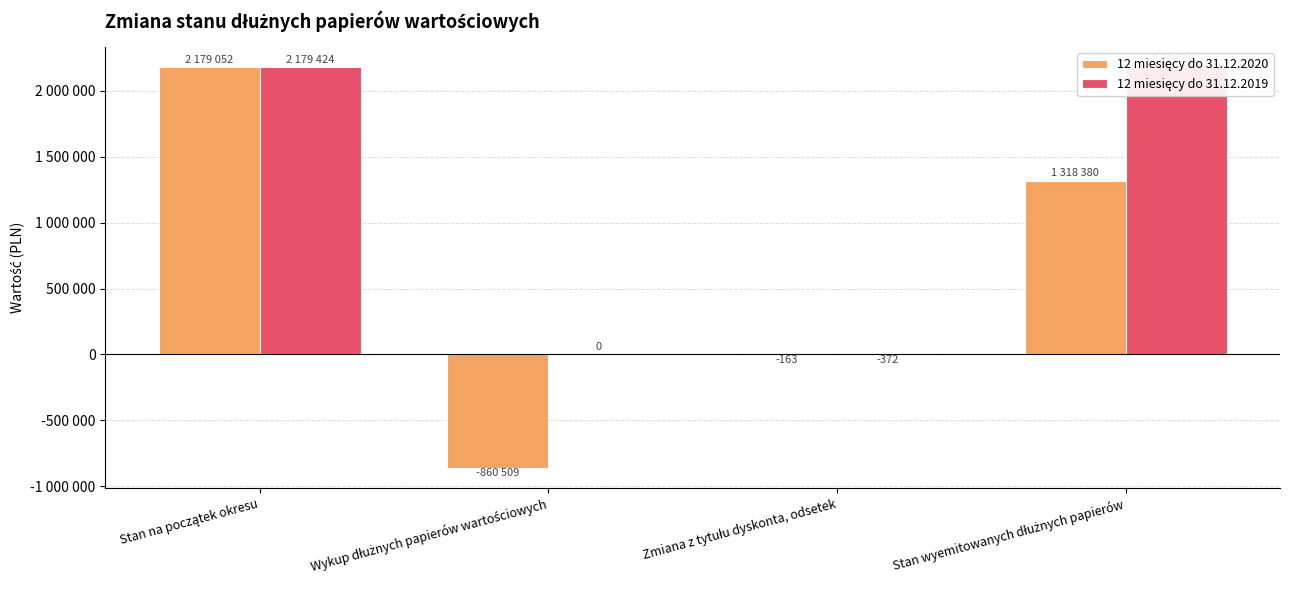

Where is 12 miesięcy do 31.12.2019 nearest to the value 1089526?

Wykup dłużnych papierów wartościowych